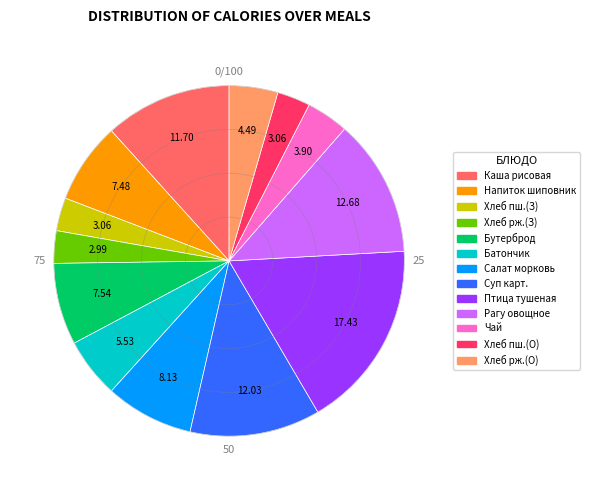

What is the largest slice in the pie chart?

Птица тушеная